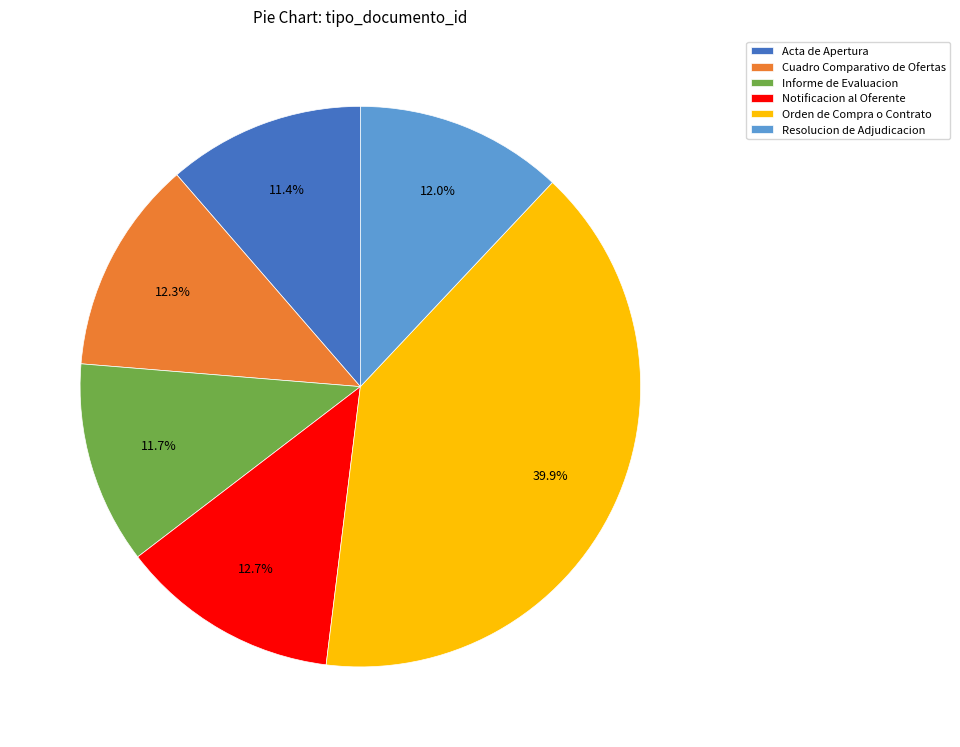

True or false: Resolucion de Adjudicacion accounts for 1% of the total.

False